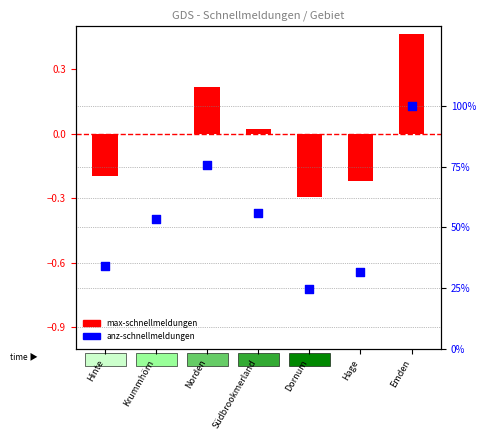

Which series contains the highest Y value?

anz-schnellmeldungen (norm)